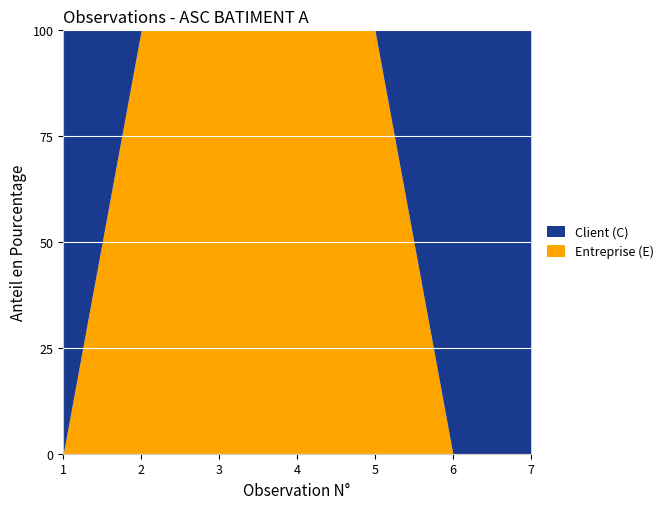

What is the difference between the maximum and minimum values in the Entreprise (E) series?

100